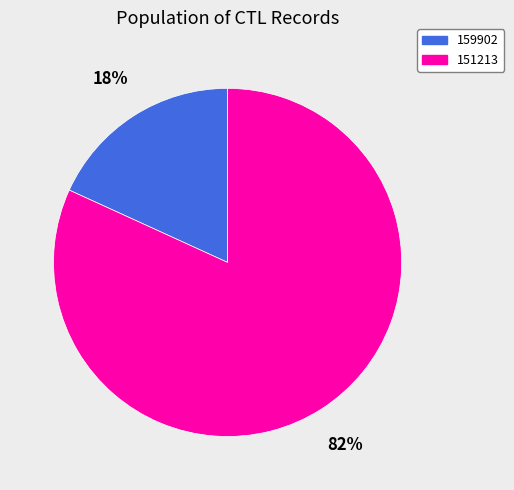

True or false: 151213 accounts for 71% of the total.

False